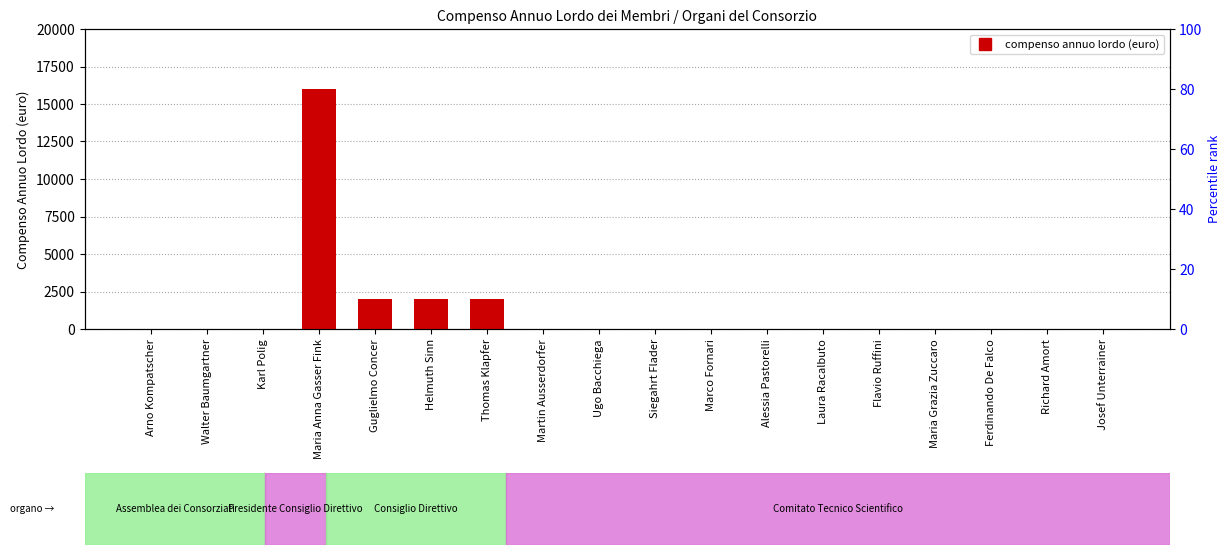

How many bars are there in total?

18